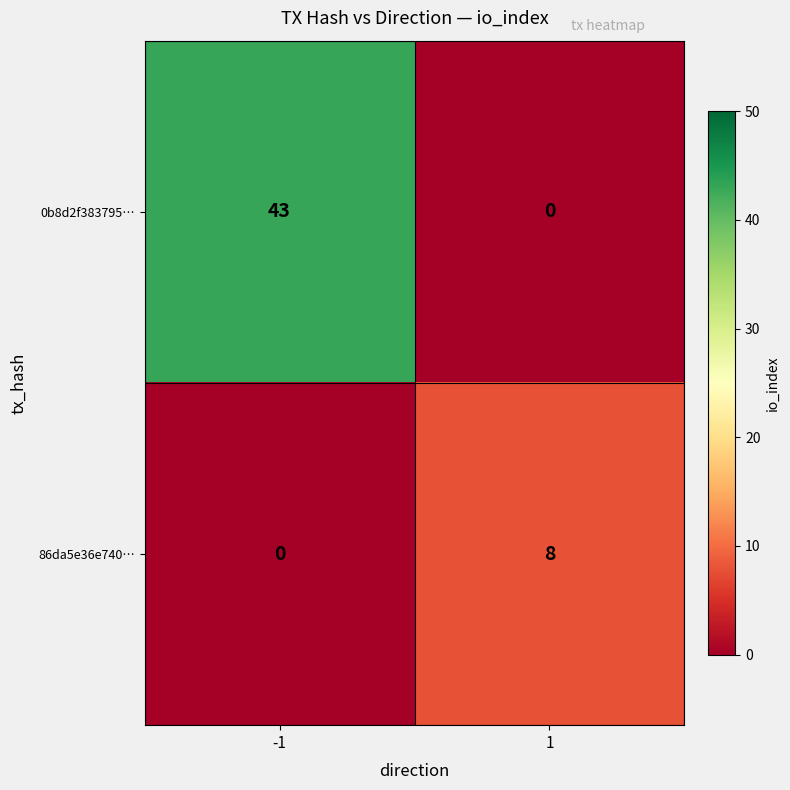

What is the greatest value displayed?

43